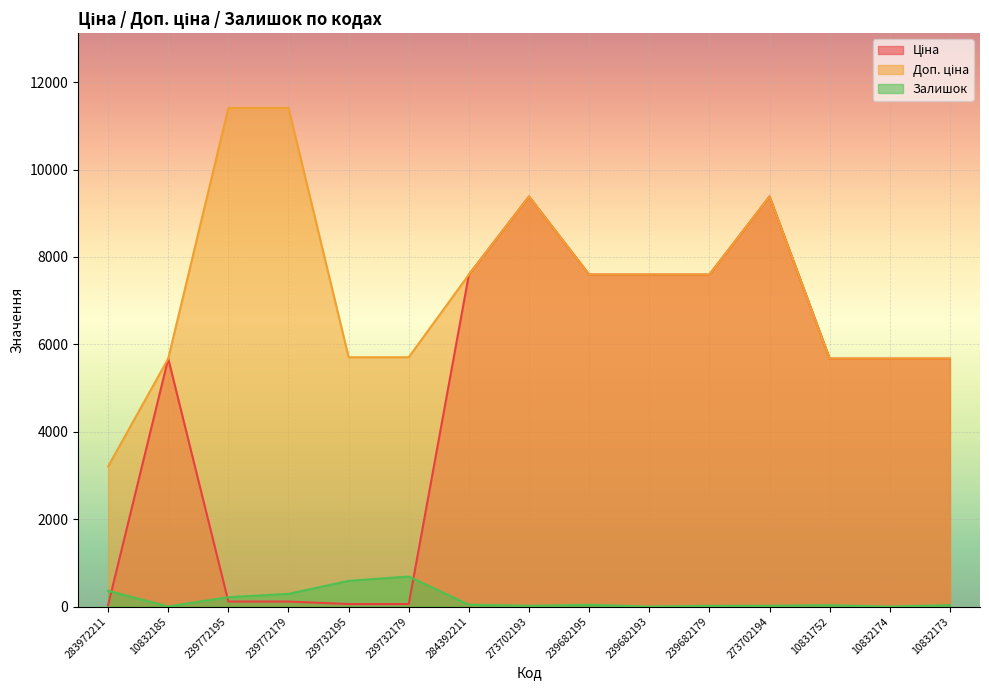

List the series in order of their peak value, highest first.

Доп. ціна, Ціна, Залишок